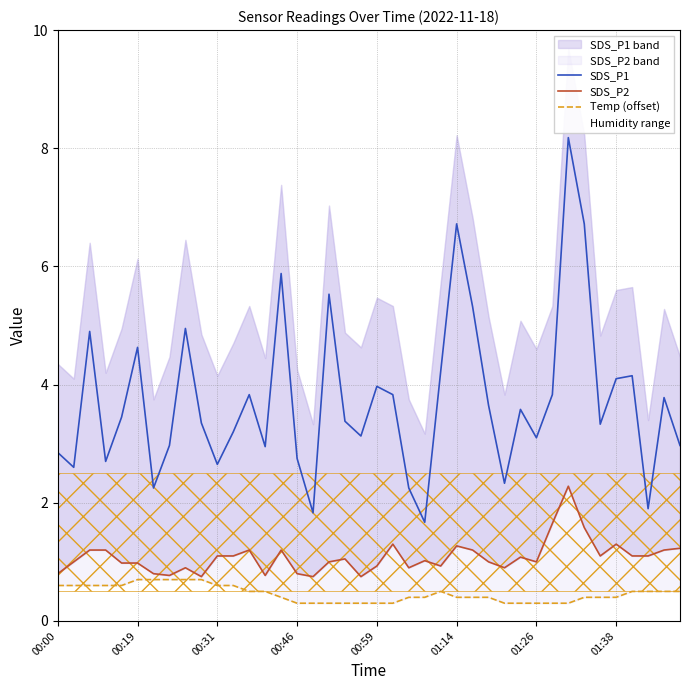

How many categories are shown in the chart?

40